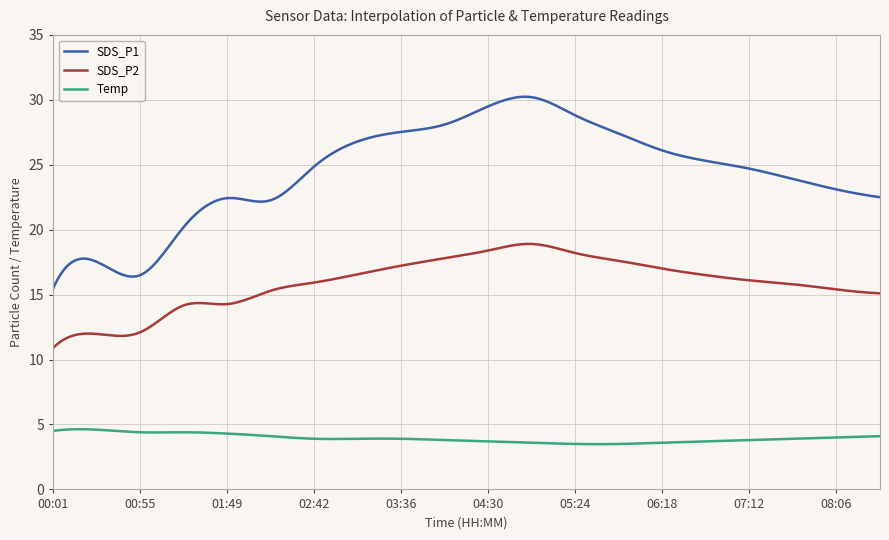

What is the minimum value shown in the chart?

3.5